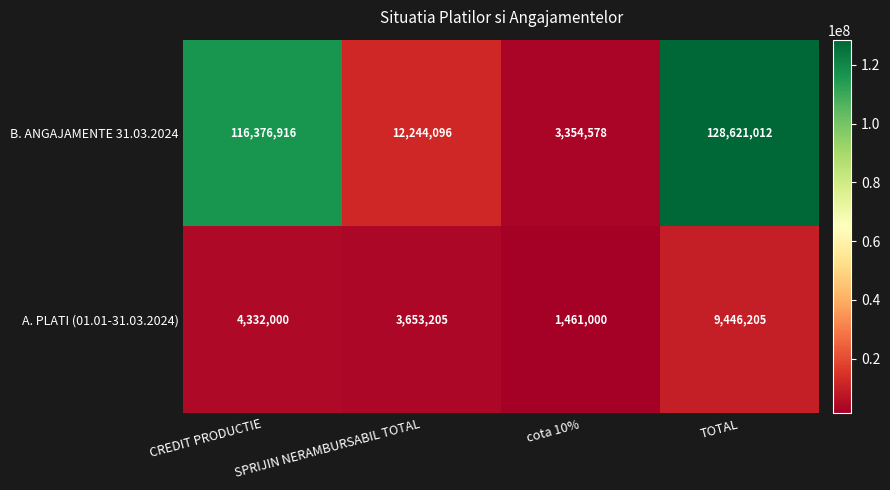

The value of B. ANGAJAMENTE 31.03.2024 at cota 10% is 3354578. True or false?

True